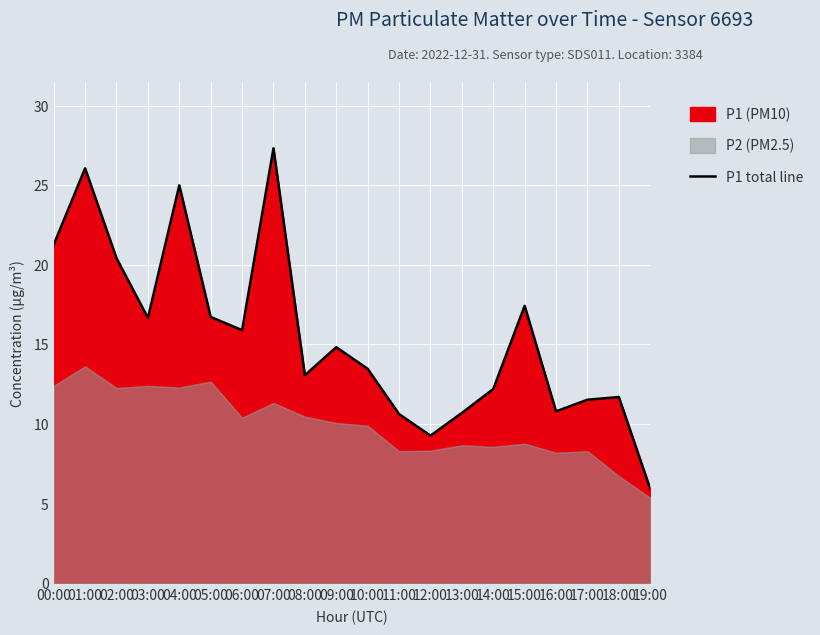

What is the sum of all values?

311.0